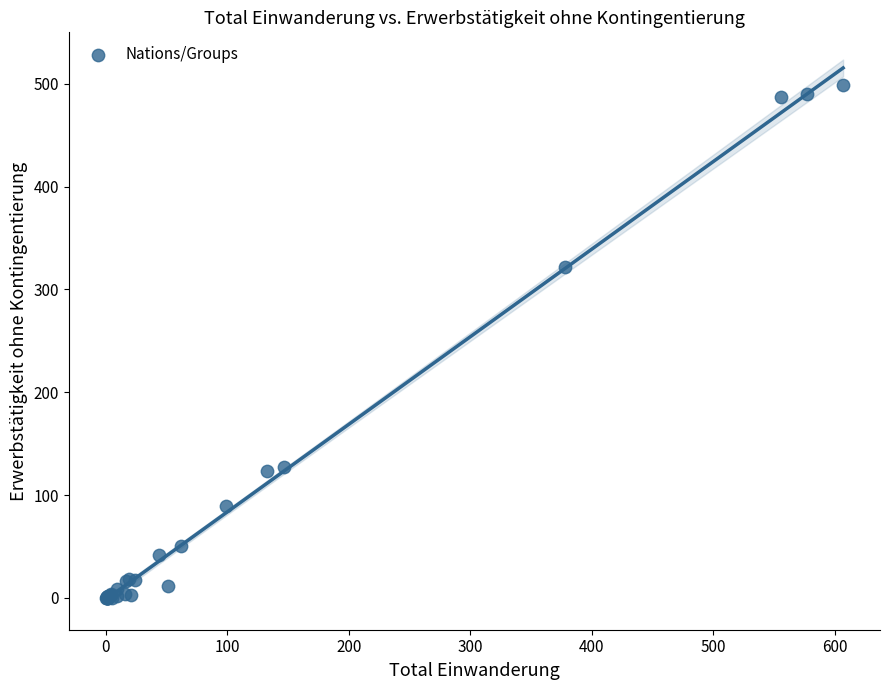

What Y value in the scatter plot is closest to 249?

322